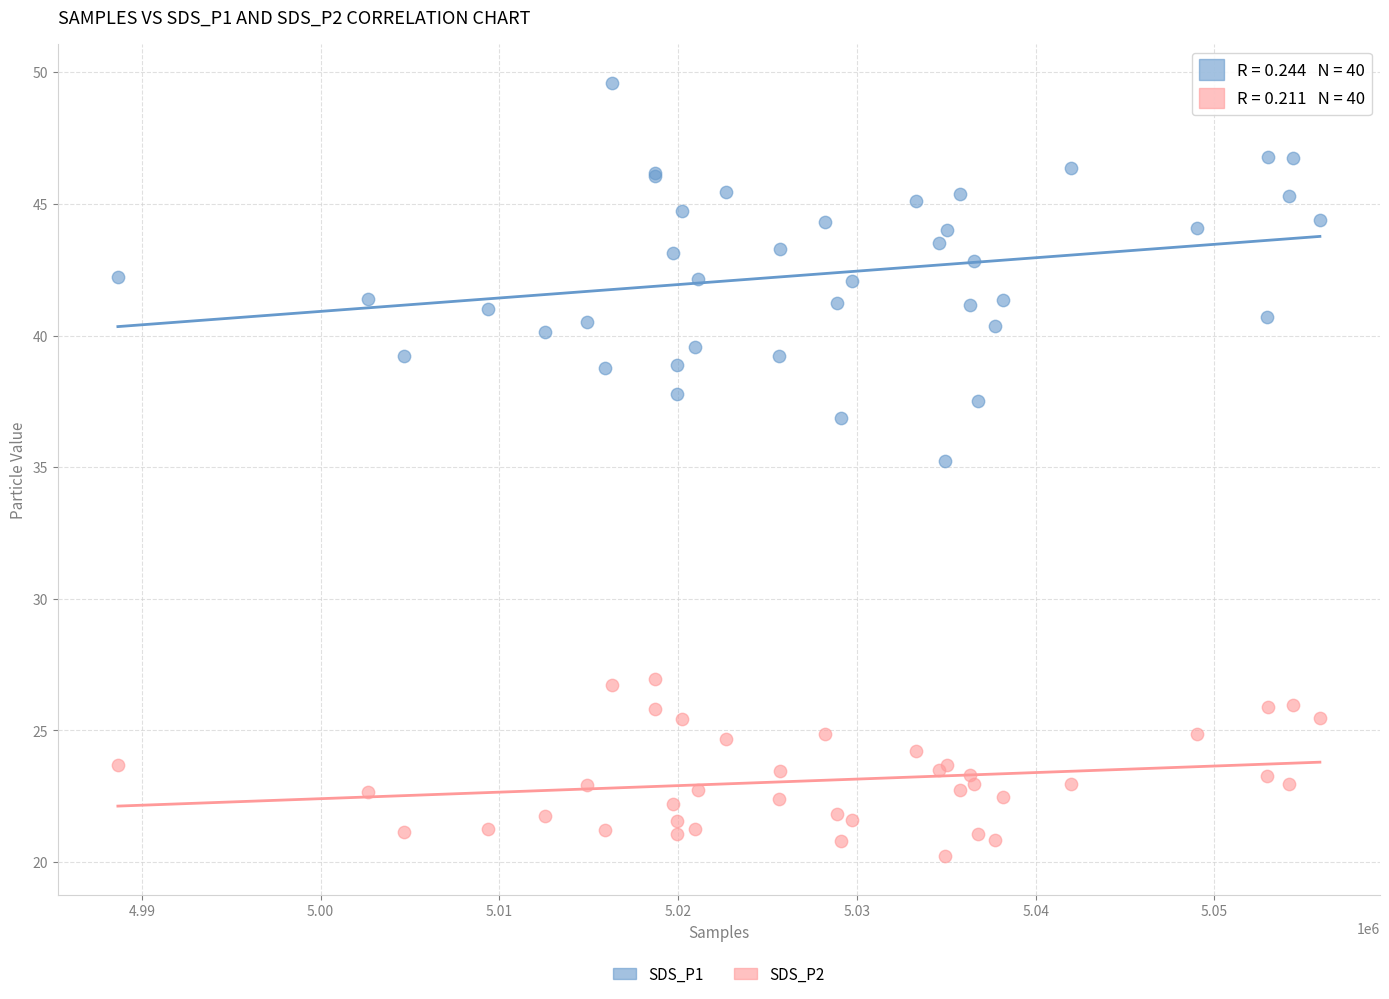

Which series reaches the minimum Y coordinate?

SDS_P2